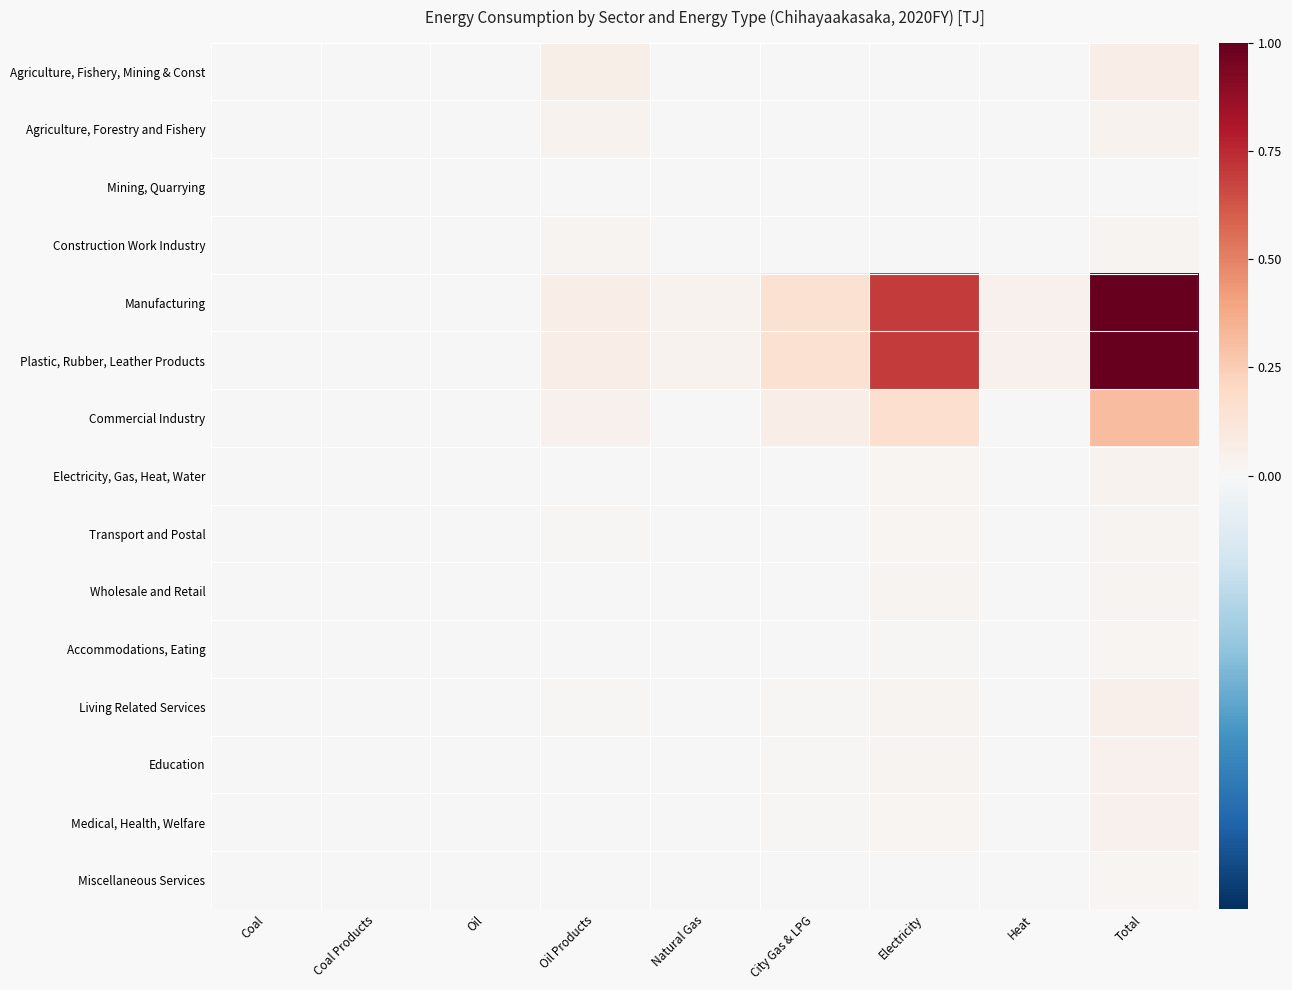

At Coal, list the series in order from largest to smallest.

Commercial Industry, Electricity, Gas, Heat, Water, Manufacturing, Plastic, Rubber, Leather Products, Agriculture, Fishery, Mining & Const, Agriculture, Forestry and Fishery, Mining, Quarrying, Construction Work Industry, Transport and Postal, Wholesale and Retail, Accommodations, Eating, Living Related Services, Education, Medical, Health, Welfare, Miscellaneous Services